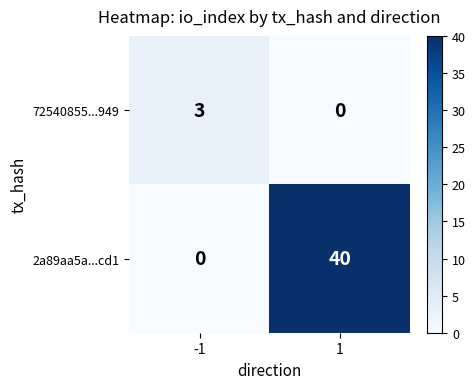

List the series in order of their overall mean, highest first.

2a89aa5a...cd1, 72540855...949